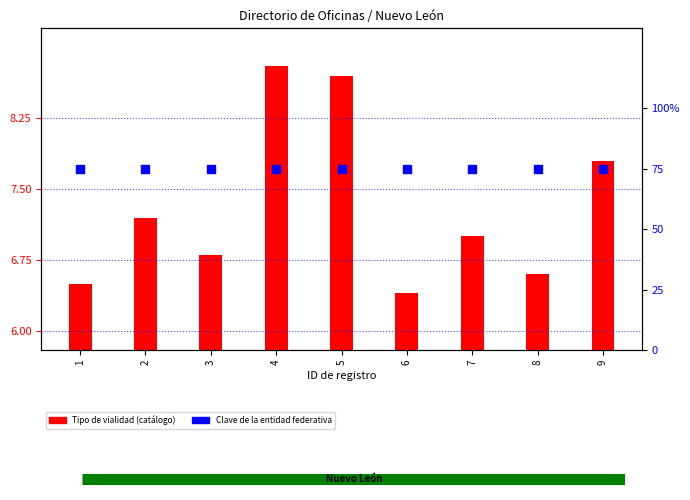

What is the total value across all series at 5?

83.7